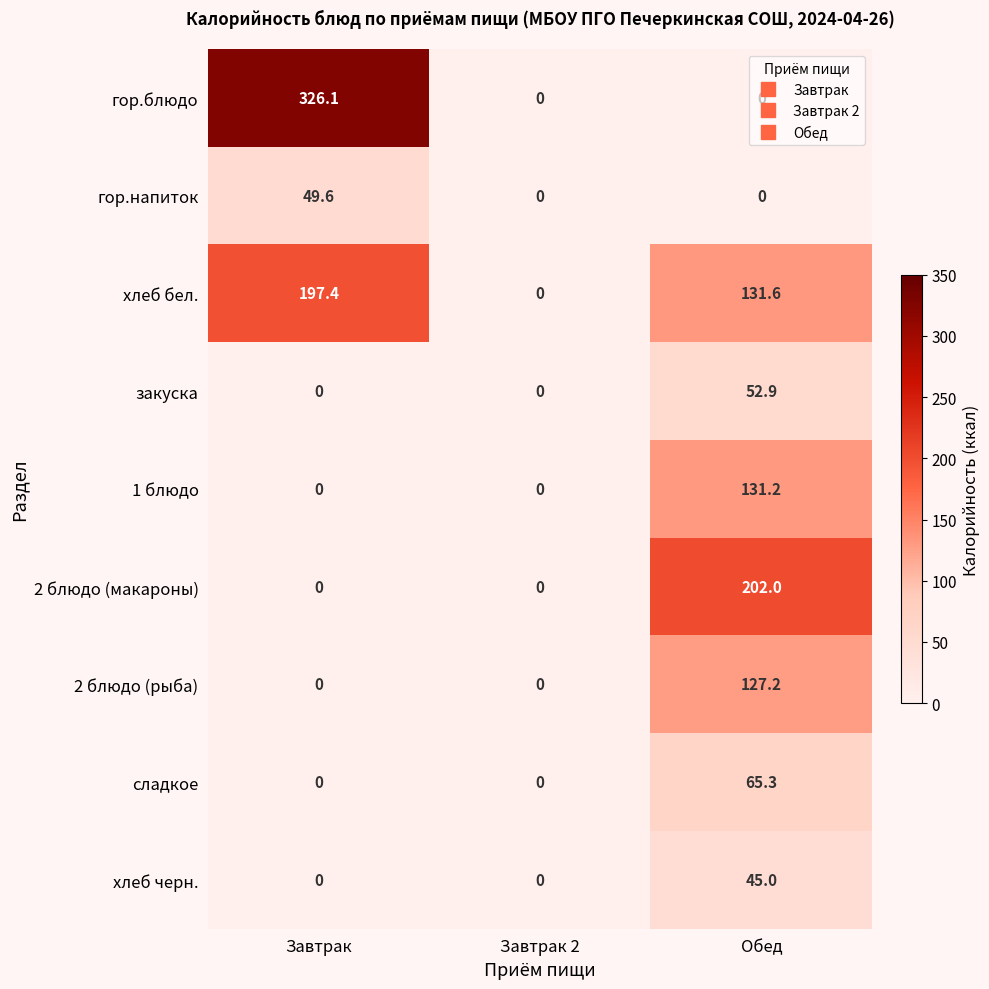

List the series in order of their peak value, lowest first.

хлеб черн., гор.напиток, закуска, сладкое, 2 блюдо (рыба), 1 блюдо, хлеб бел., 2 блюдо (макароны), гор.блюдо